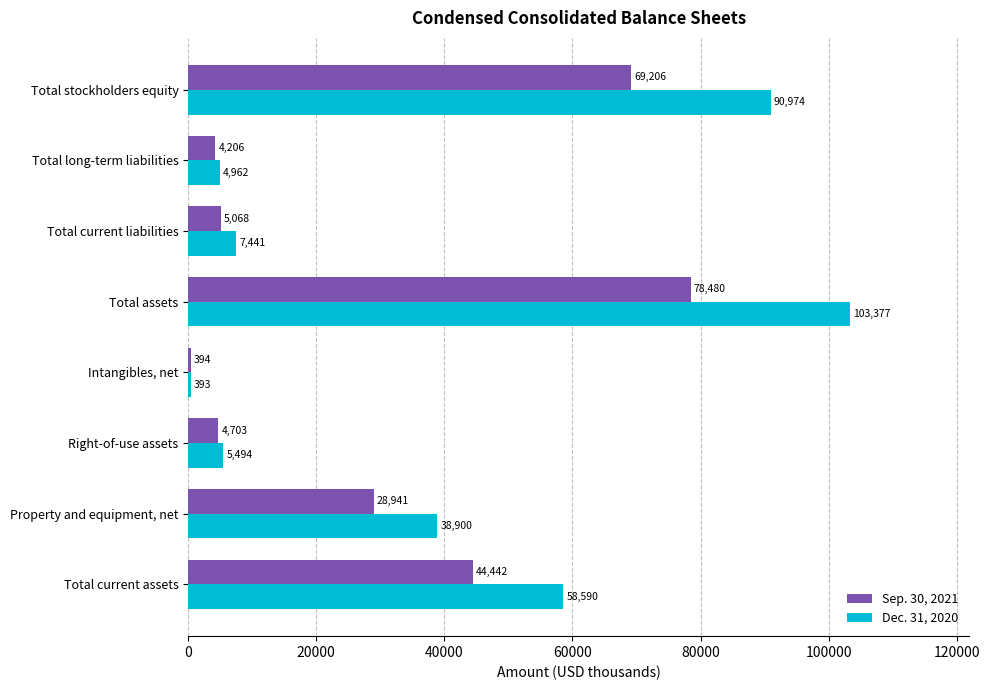

Rank the categories by Sep. 30, 2021 value from highest to lowest.

Total assets, Total stockholders equity, Total current assets, Property and equipment, net, Total current liabilities, Right-of-use assets, Total long-term liabilities, Intangibles, net